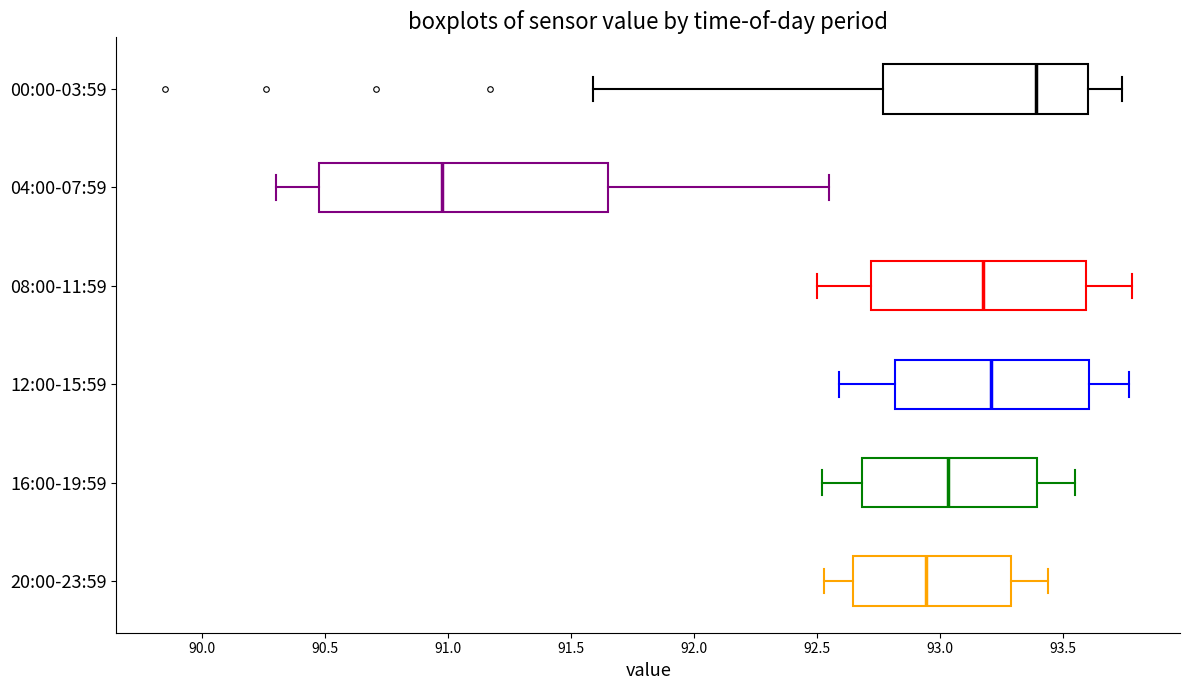

Which box is the widest, from its left edge to its right edge?

04:00-07:59